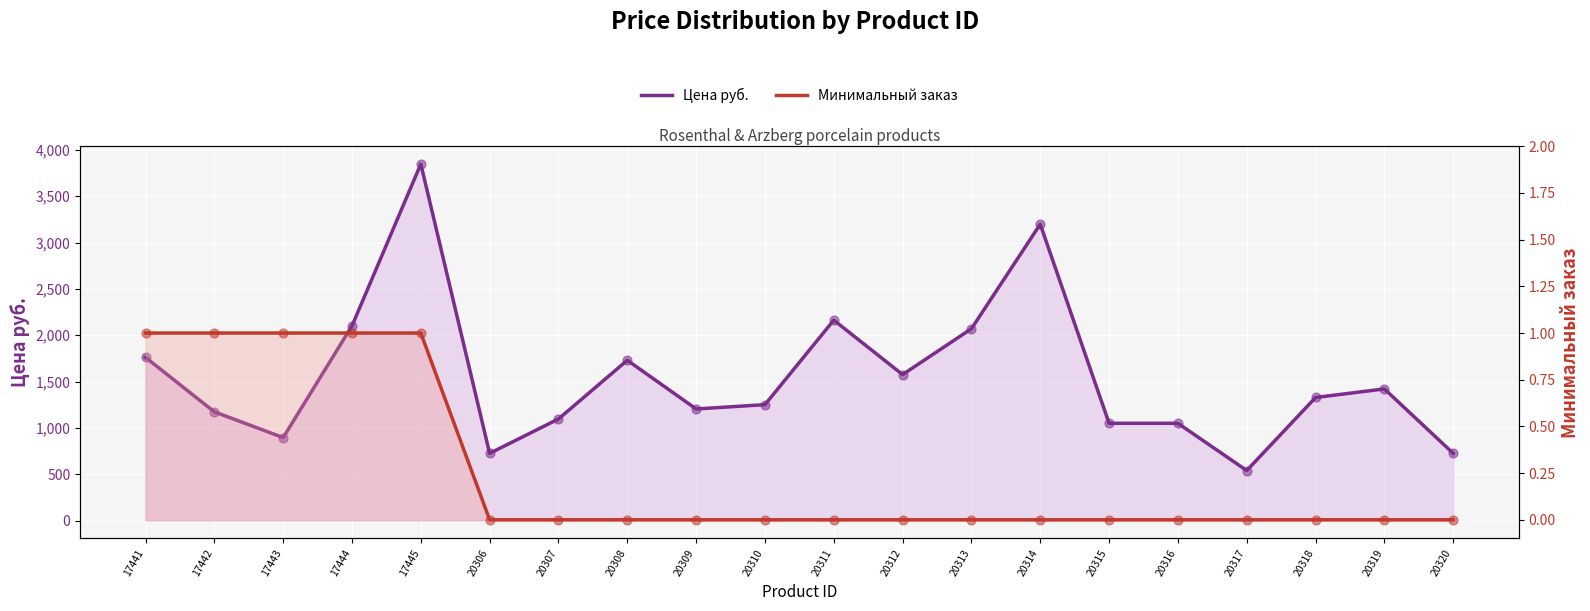

What is the total value across all series at 20310?

1251.4